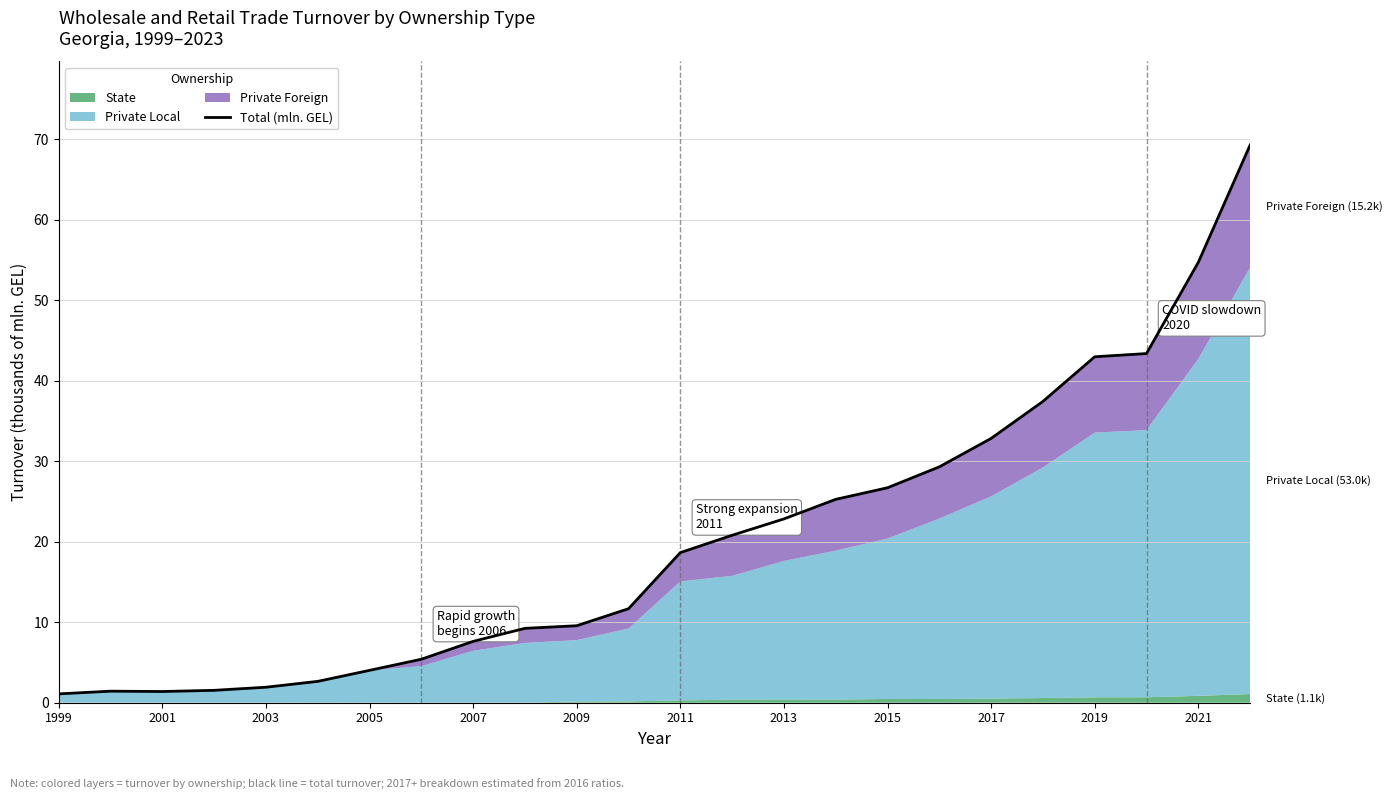

What is the maximum value for Total (mln. GEL)?

69.2